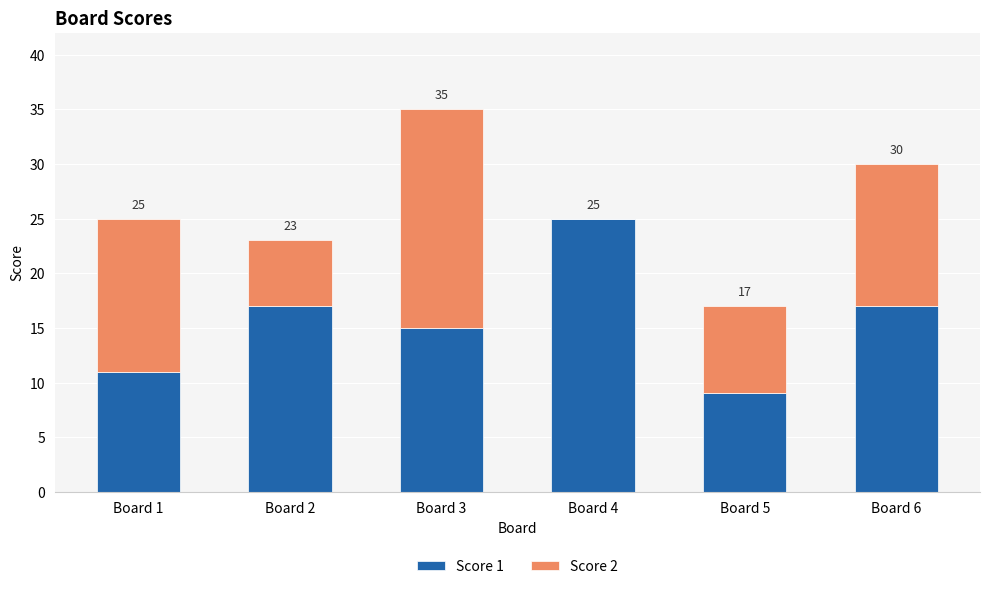

What is the sum of the Score 1 values at Board 5 and Board 3?

24